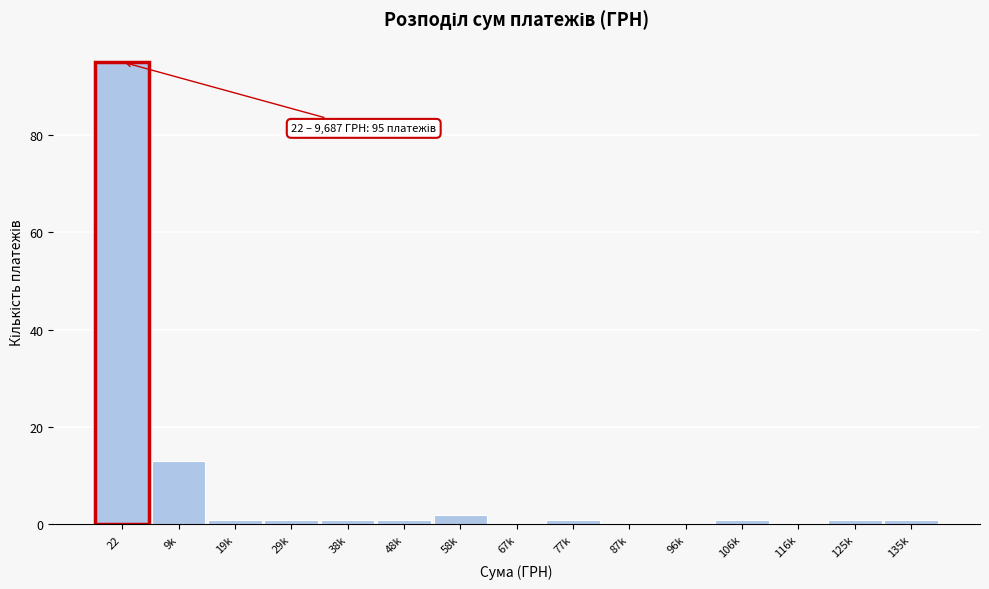

Reading right to left, what are all the values shown in this chart?

135k=1	125k=1	116k=0	106k=1	96k=0	87k=0	77k=1	67k=0	58k=2	48k=1	38k=1	29k=1	19k=1	9k=13	22=95